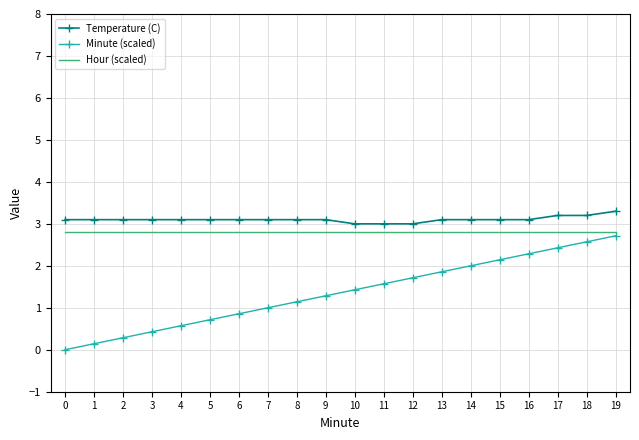

Reading right to left, transcribe all the data shown in this chart.

Temperature (C): 19=3.3	18=3.2	17=3.2	16=3.1	15=3.1	14=3.1	13=3.1	12=3.0	11=3.0	10=3.0	9=3.1	8=3.1	7=3.1	6=3.1	5=3.1	4=3.1	3=3.1	2=3.1	1=3.1	0=3.1
Minute (scaled): 19=2.7	18=2.6	17=2.4	16=2.3	15=2.1	14=2.0	13=1.9	12=1.7	11=1.6	10=1.4	9=1.3	8=1.1	7=1.0	6=0.9	5=0.7	4=0.6	3=0.4	2=0.3	1=0.1	0=0.0
Hour (scaled): 19=2.8	18=2.8	17=2.8	16=2.8	15=2.8	14=2.8	13=2.8	12=2.8	11=2.8	10=2.8	9=2.8	8=2.8	7=2.8	6=2.8	5=2.8	4=2.8	3=2.8	2=2.8	1=2.8	0=2.8